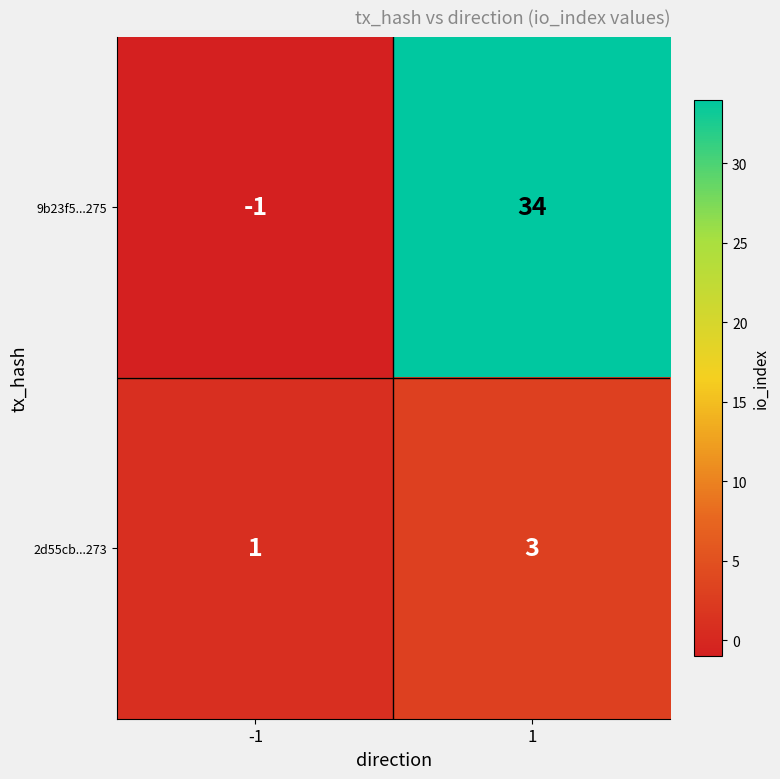

What is the total value across all series at 1?

37